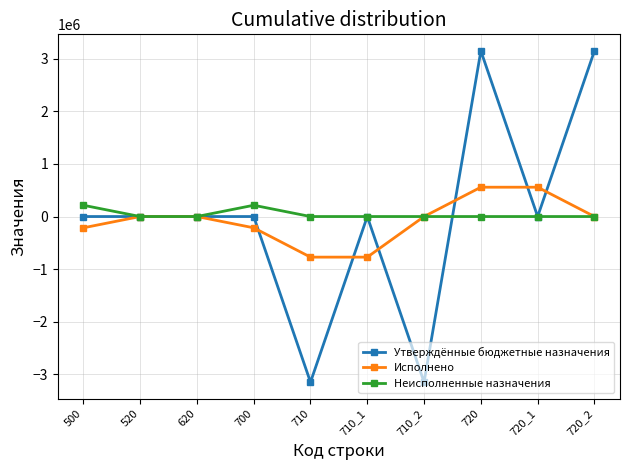

What is the greatest value displayed?

3148605.5